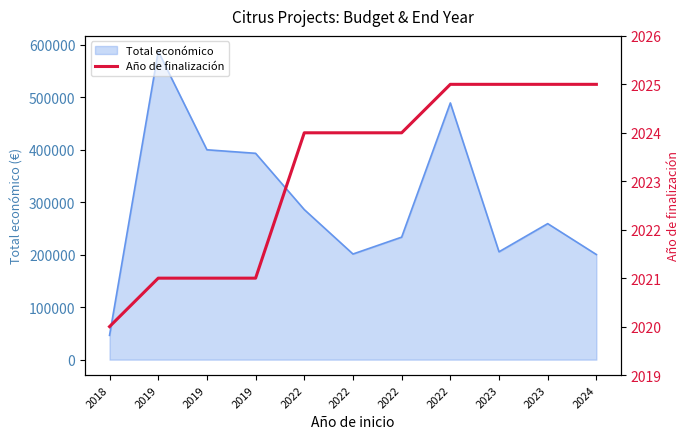

Reading left to right, transcribe all the data shown in this chart.

2018=2020	2019=2021	2019=2021	2019=2021	2022=2024	2022=2024	2022=2024	2022=2025	2023=2025	2023=2025	2024=2025